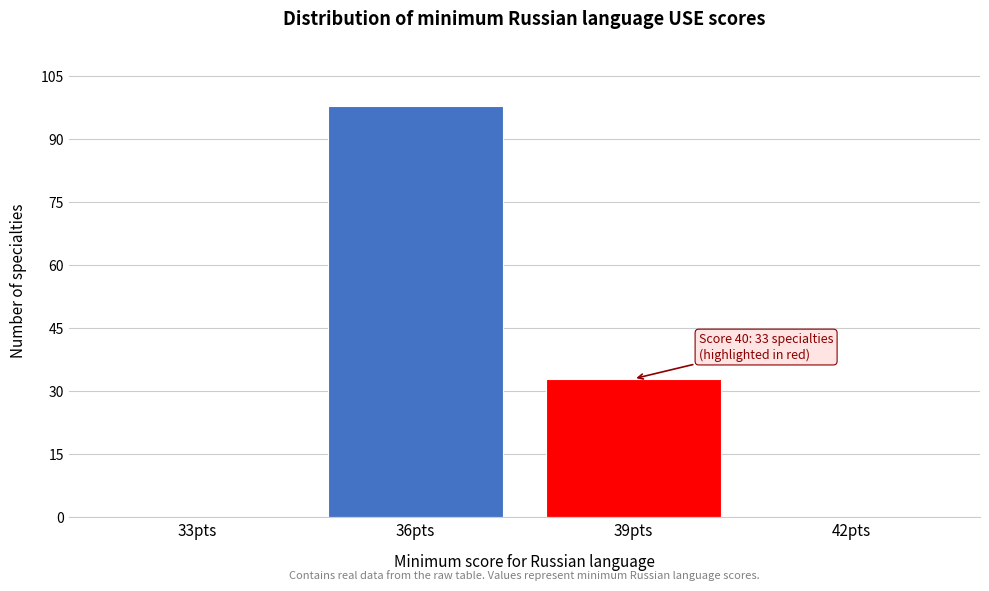

Reading left to right, extract all data points from this chart.

33pts=0	36pts=98	39pts=33	42pts=0